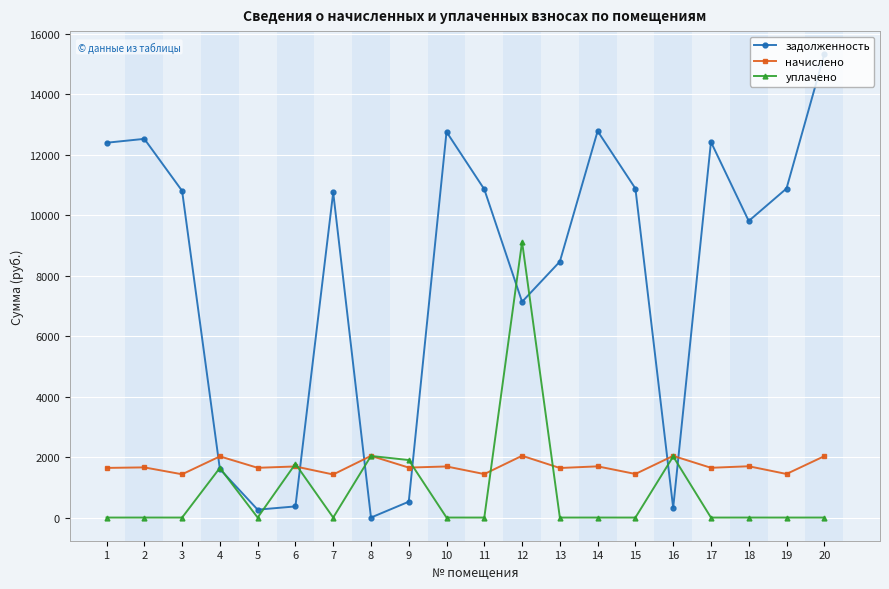

What is the difference between the уплачено values at 4 and 13?

1643.0